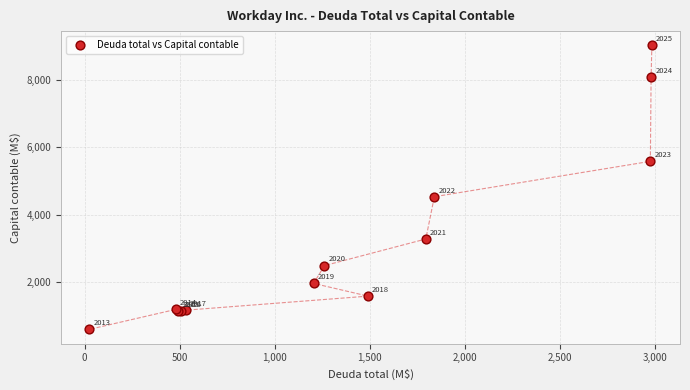

What Y value in the scatter plot is closest to 4813?

4535